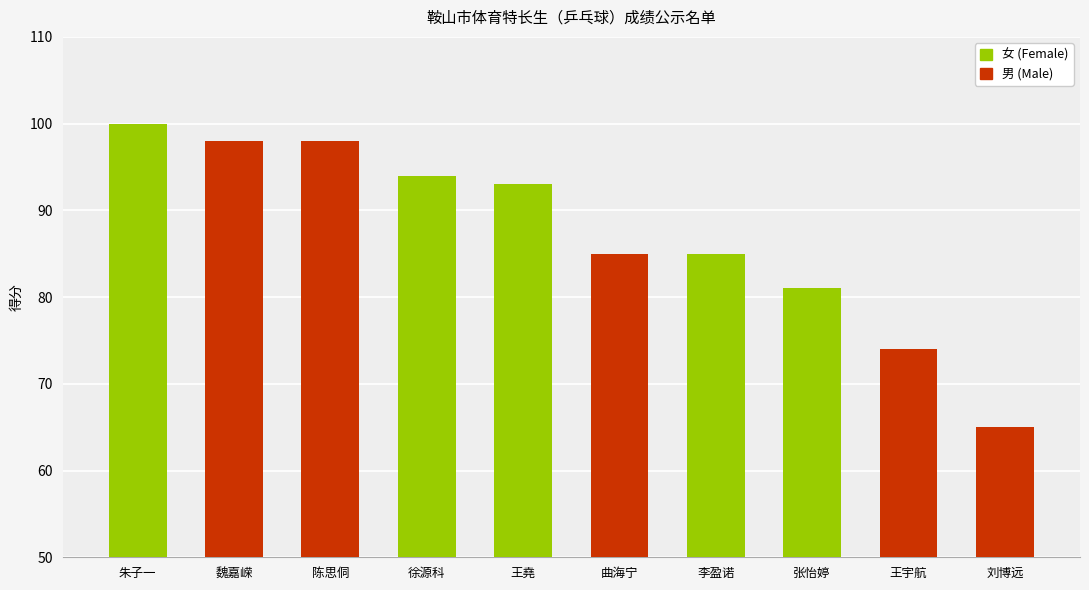

What are all the series names shown in the legend?

女 (Female), 男 (Male)